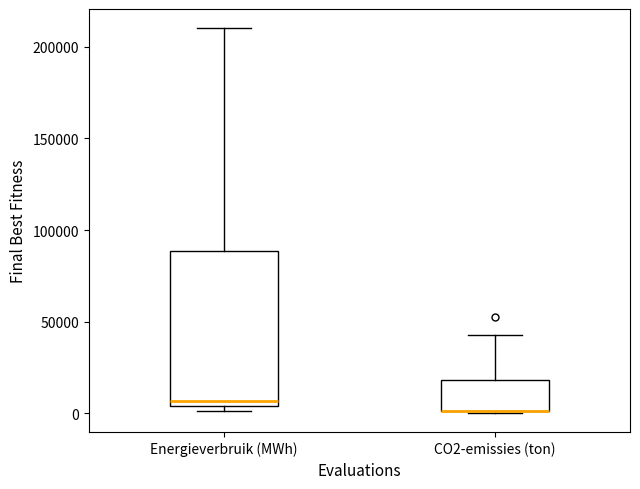

Which box is the tallest, from its lower edge to its upper edge?

Energieverbruik (MWh)